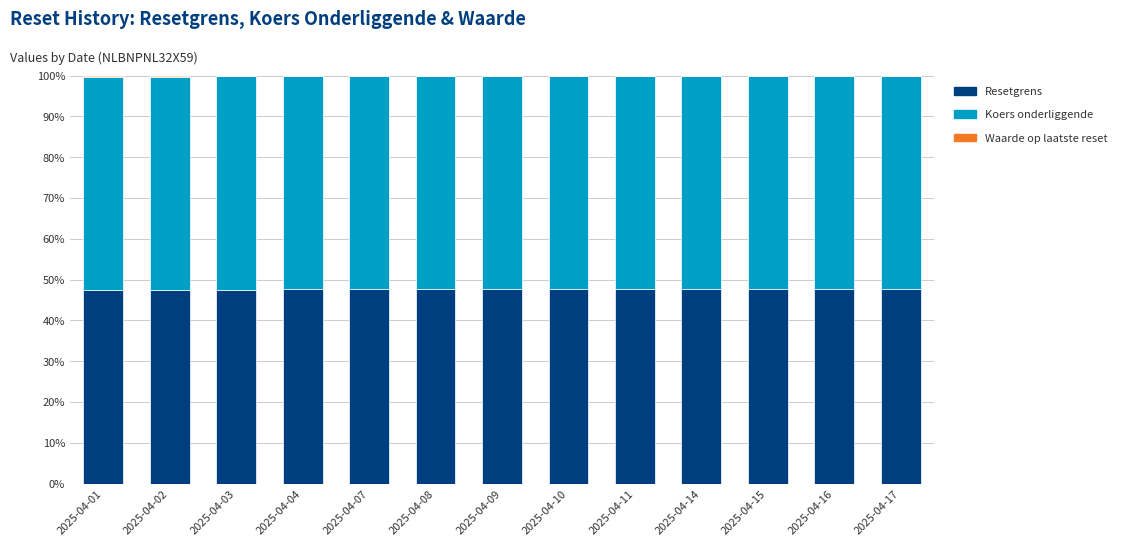

True or false: Resetgrens has a value of 47.6 at 2025-04-14.

True